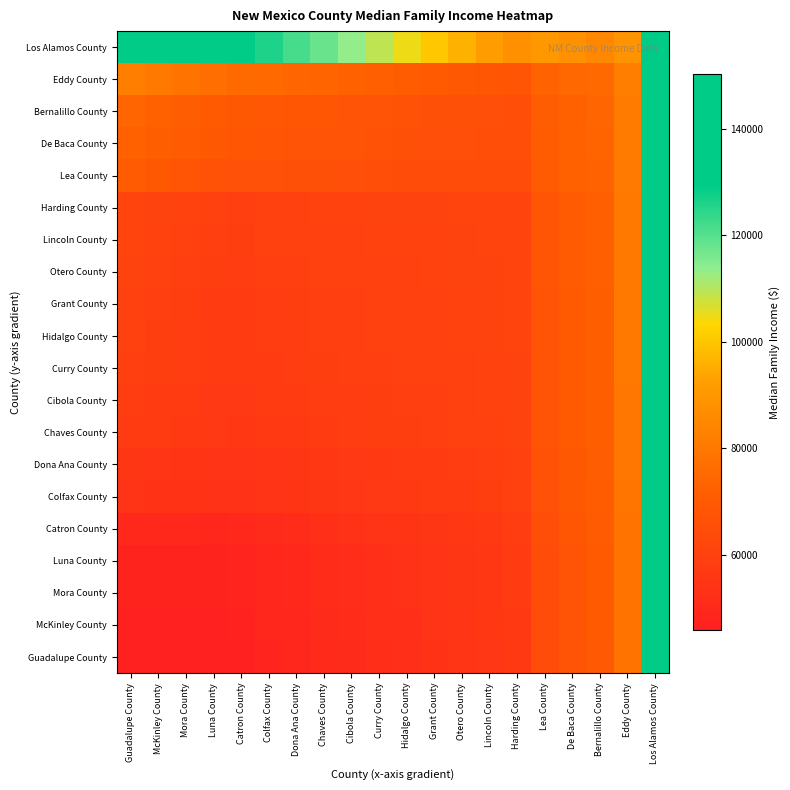

At Eddy County, list the series in order from largest to smallest.

Los Alamos County, Eddy County, Bernalillo County, De Baca County, Lea County, Harding County, Lincoln County, Otero County, Grant County, Hidalgo County, Curry County, Cibola County, Chaves County, Dona Ana County, Colfax County, Catron County, Luna County, Mora County, McKinley County, Guadalupe County